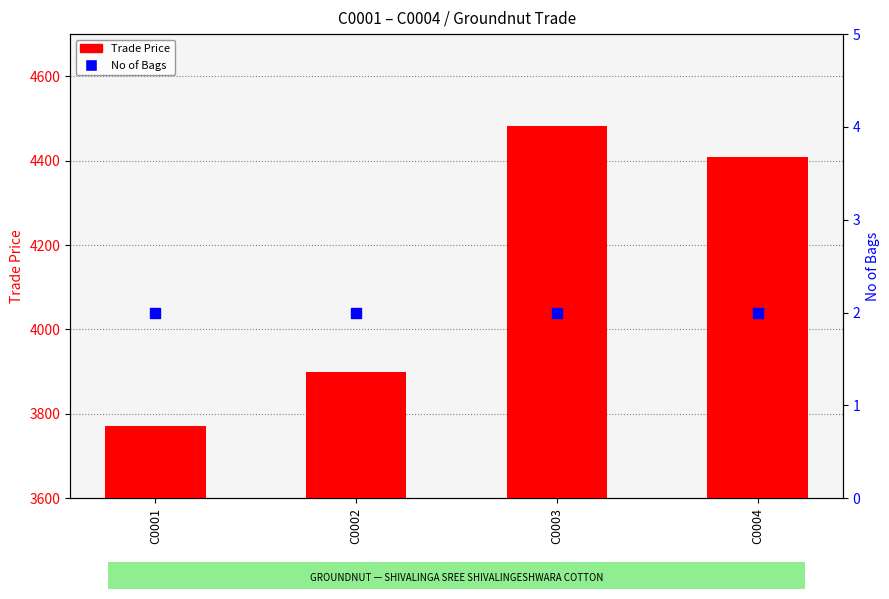

Which series has the largest Y range (max minus min)?

Trade Price